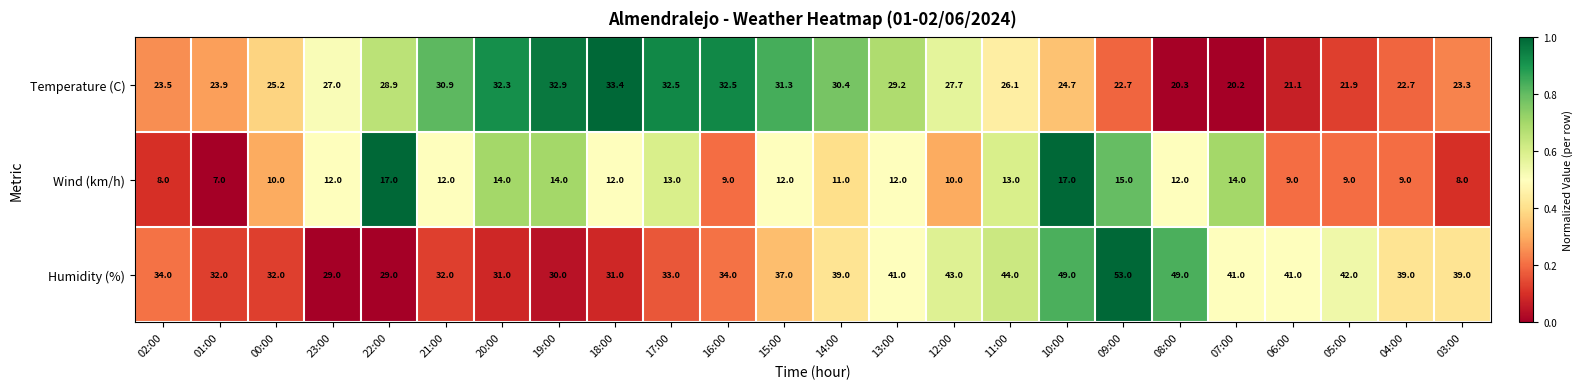

What is the average value of the Temperature (C) series?

26.9